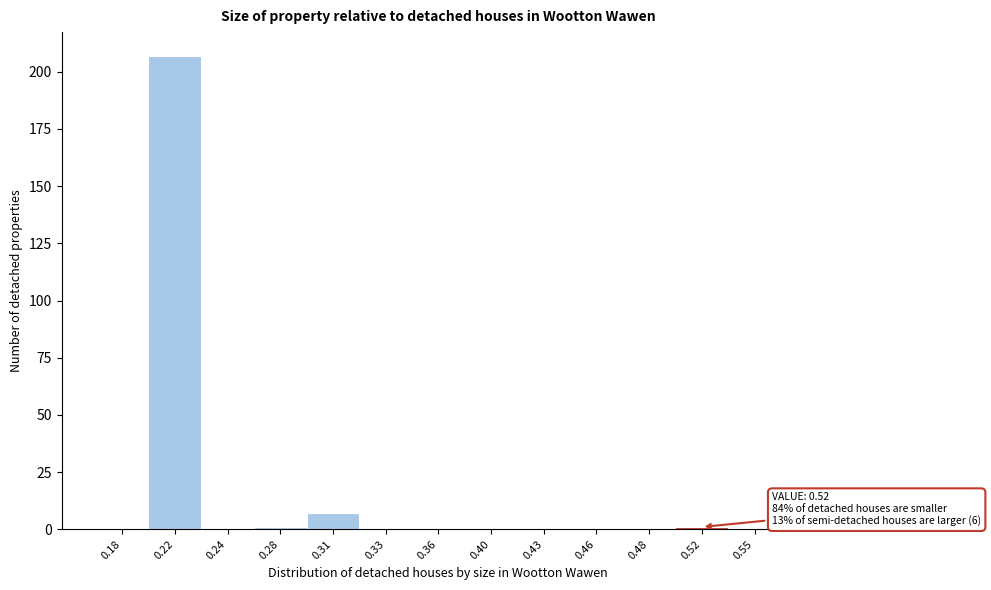

Reading left to right, extract all data points from this chart.

0.18=0	0.22=207	0.24=0	0.28=1	0.31=7	0.33=0	0.36=0	0.40=0	0.43=0	0.46=0	0.48=0	0.52=1	0.55=0